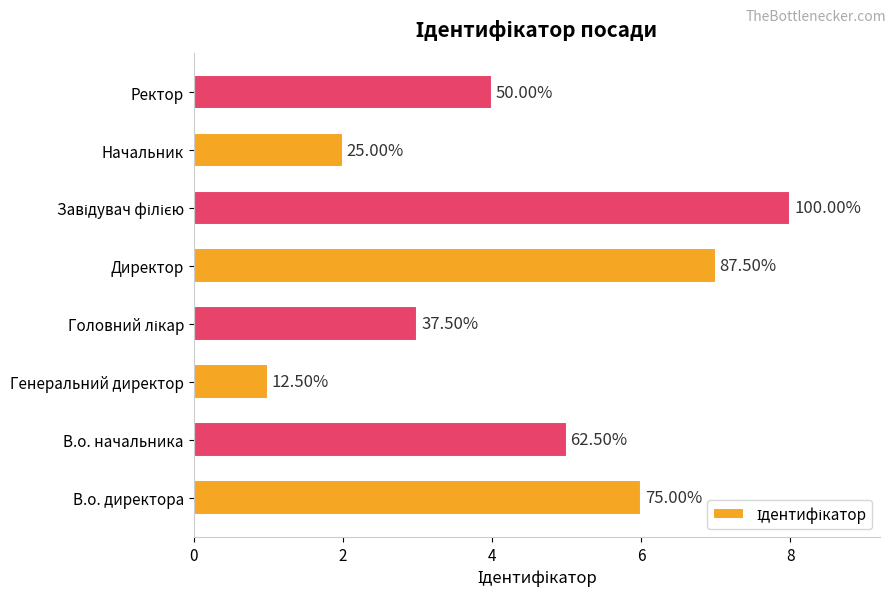

Does the chart contain any negative values?

No